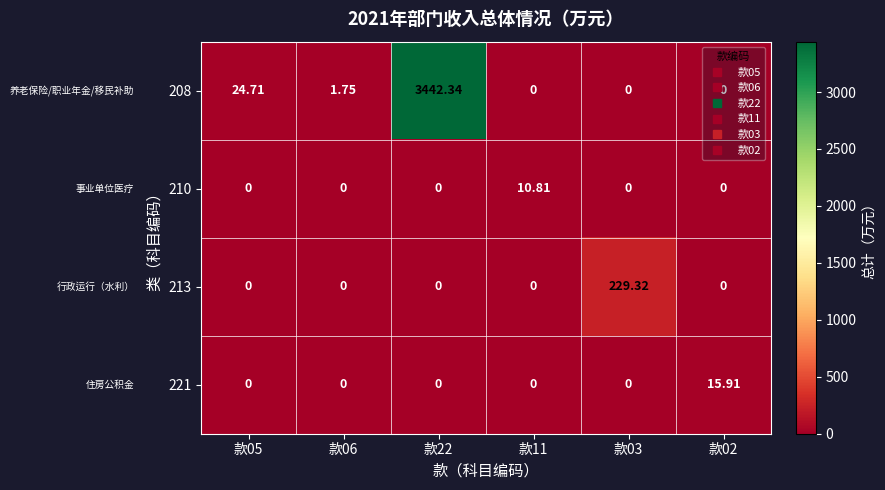

At 款02, list the series in order from smallest to largest.

208, 210, 213, 221